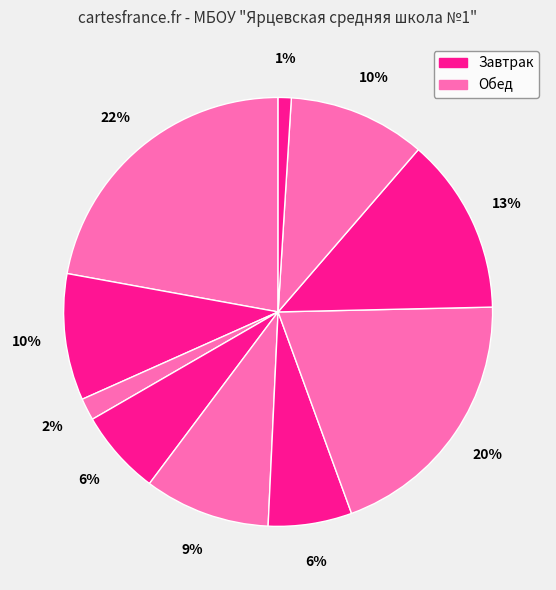

How many slices are in this pie chart?

10